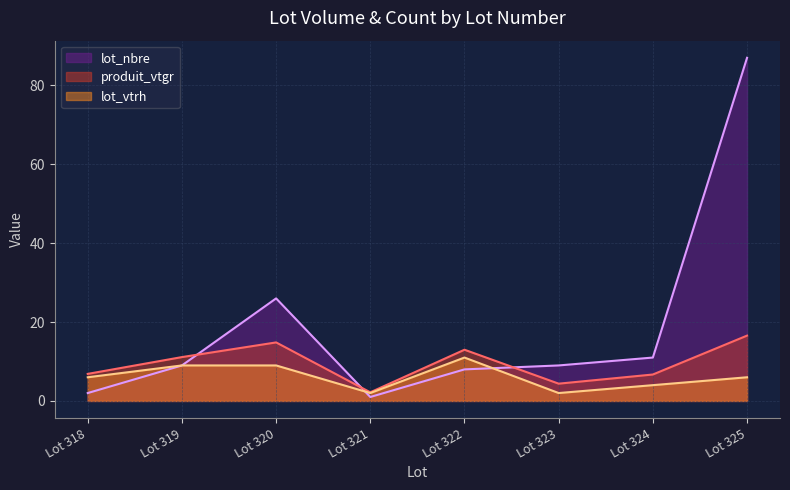

What is the difference between the maximum and minimum values in the lot_nbre series?

86.0